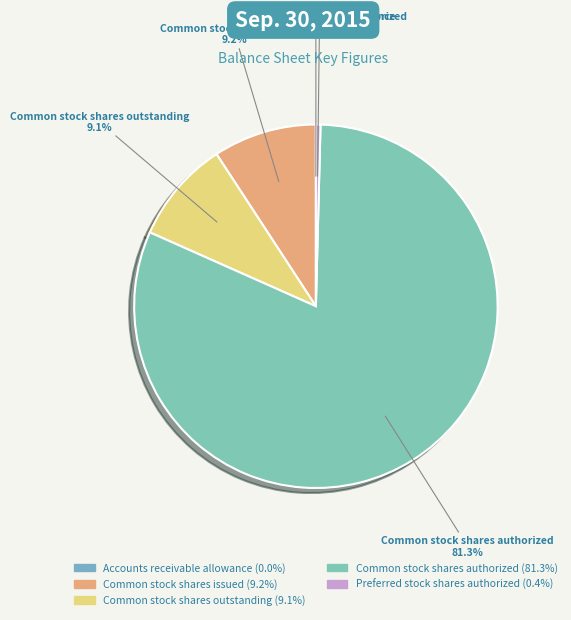

Between Common stock shares outstanding and Preferred stock shares authorized, which is larger?

Common stock shares outstanding